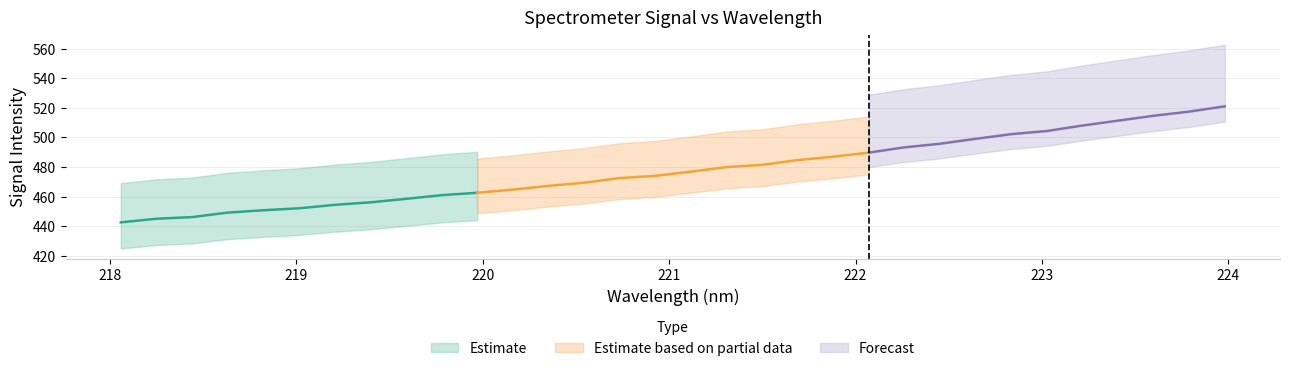

Reading left to right, transcribe all the data shown in this chart.

x: 218.1	218.3	218.4	218.6	218.8	219.0	219.2	219.4	219.6	219.8	220.0	220.2	220.4	220.5	220.7	220.9	221.1	221.3	221.5	221.7	221.9	222.1	222.3	222.5	222.6	222.8	223.0	223.2	223.4	223.6	223.8	224.0
y: 442.5	444.9	446.1	449.1	450.7	452.0	454.4	456.1	458.4	460.9	462.5	464.7	467.2	469.3	472.5	474.0	476.8	479.9	481.4	484.7	487.0	489.7	493.3	495.7	499.1	502.2	504.3	508.0	511.4	514.6	517.5	521.0